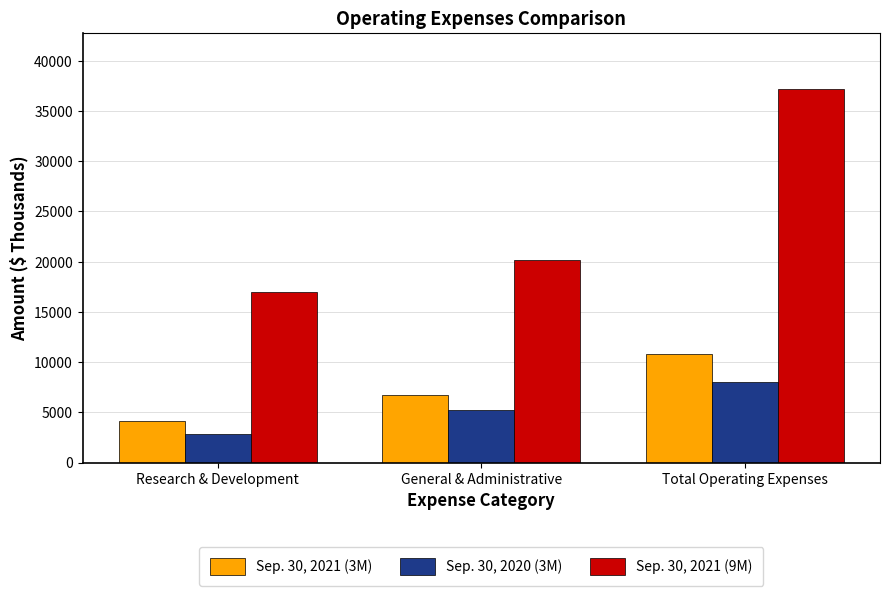

Which label corresponds to the smallest value in the chart?

Research & Development